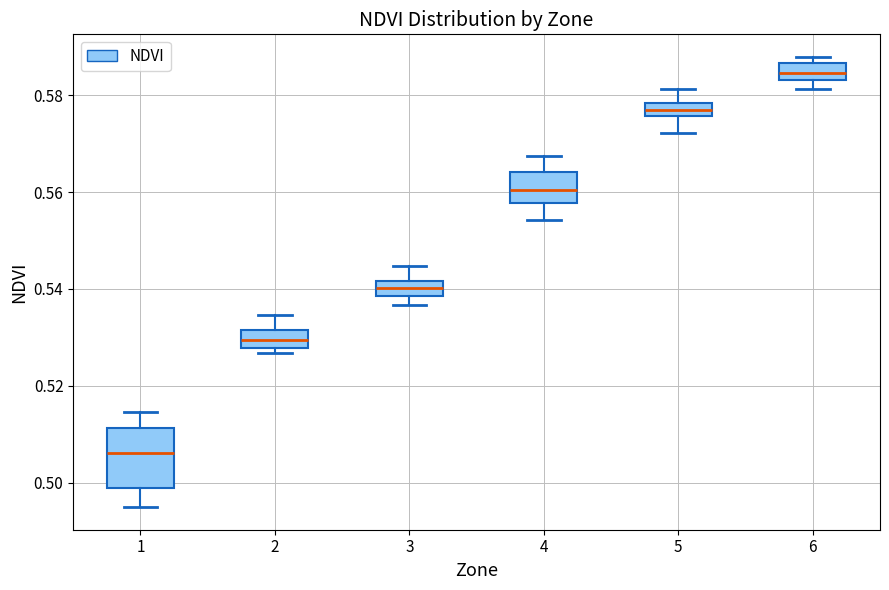

Which box is the tallest, from its lower edge to its upper edge?

1